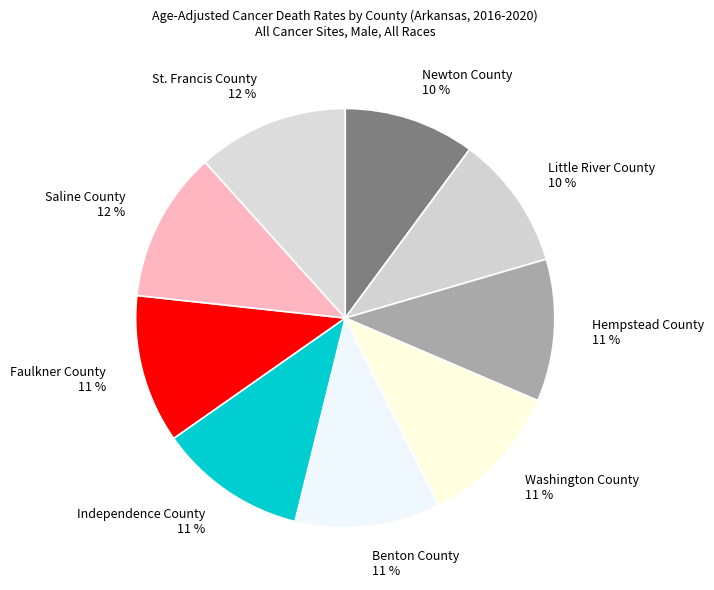

Is it true that Little River County is 10% of the pie?

True